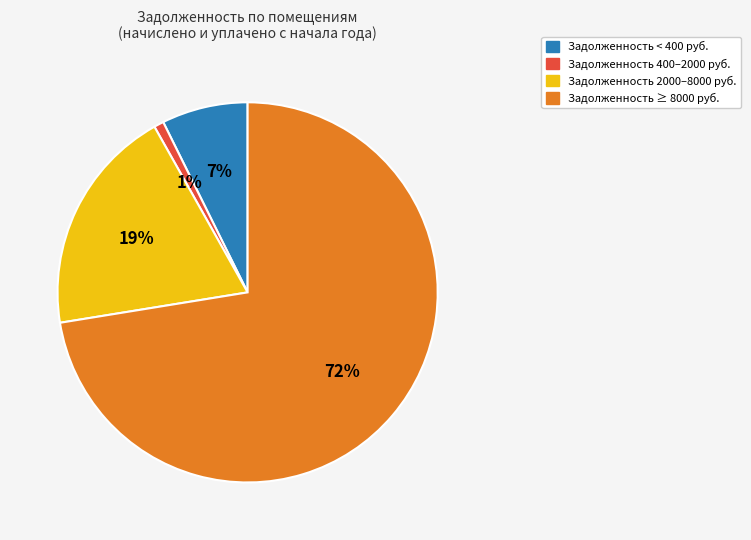

Count the number of slices in the pie.

4